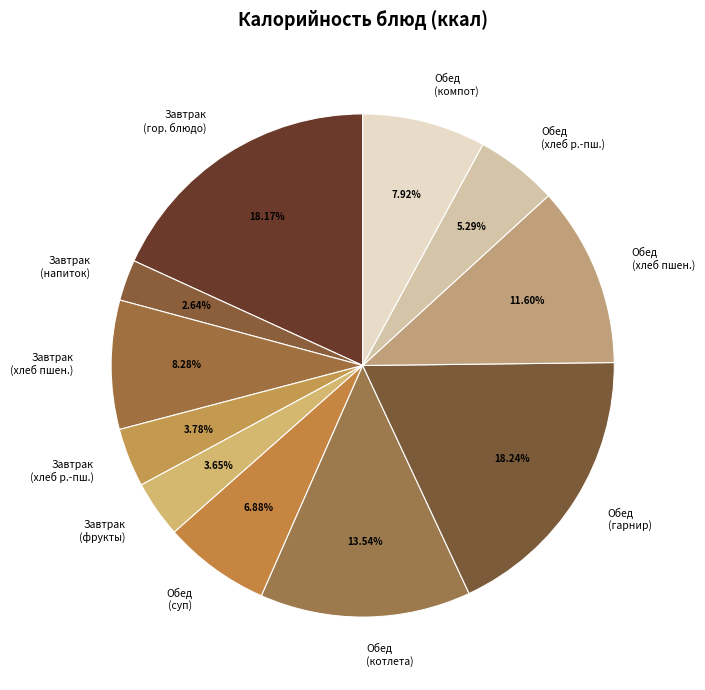

What is the ratio of the value at Завтрак (фрукты) to the value at Обед (компот)?

0.5